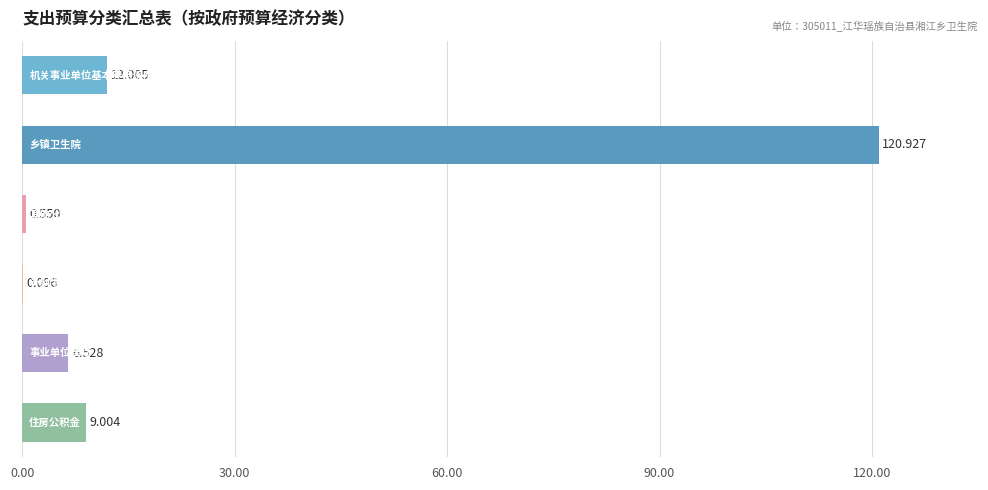

Does the chart contain stacked bars?

No